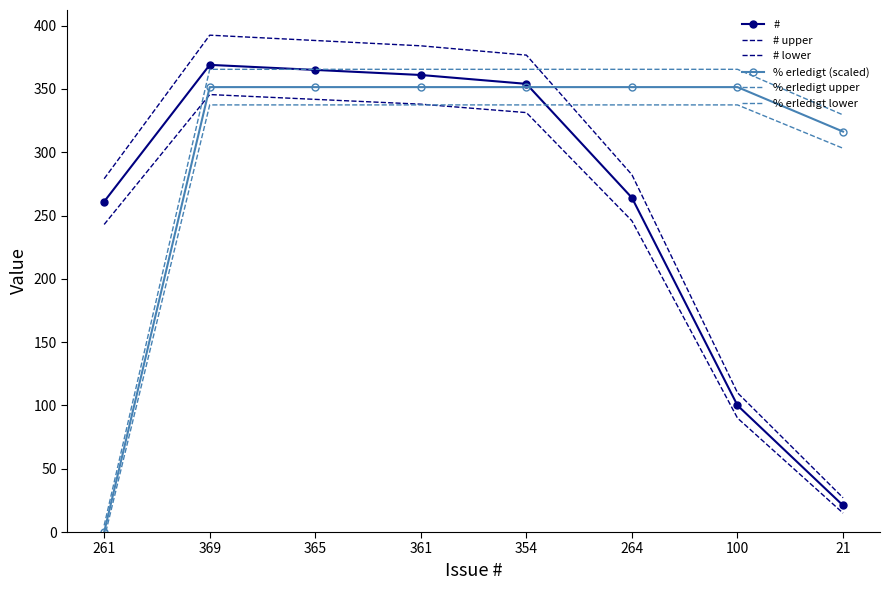

At which category is the sum across all series the highest?

369